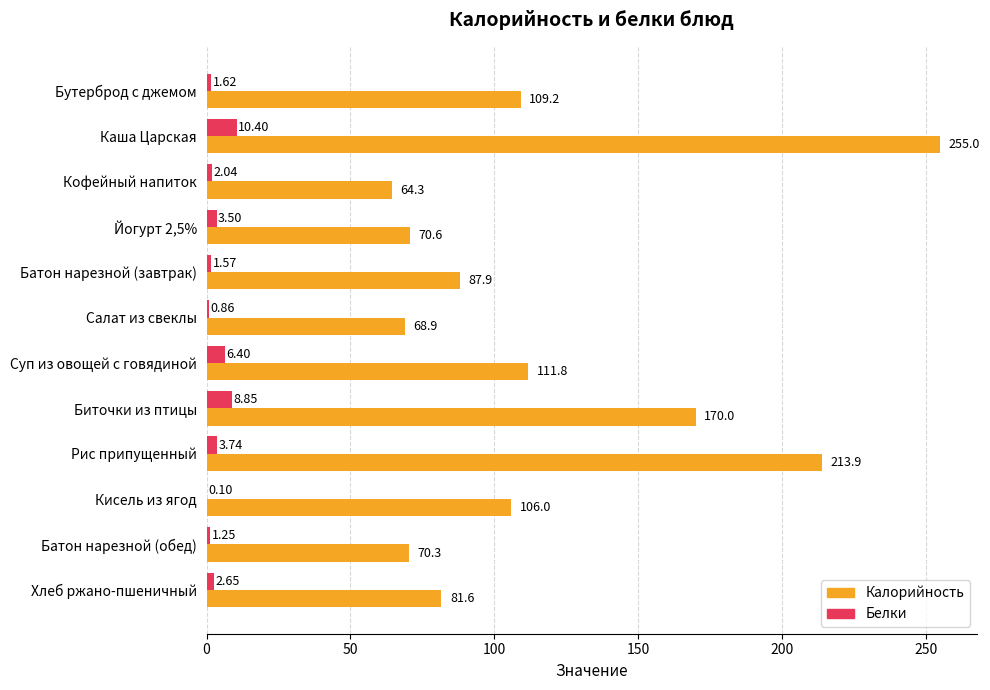

Which category has the highest value in the Белки series?

Каша Царская